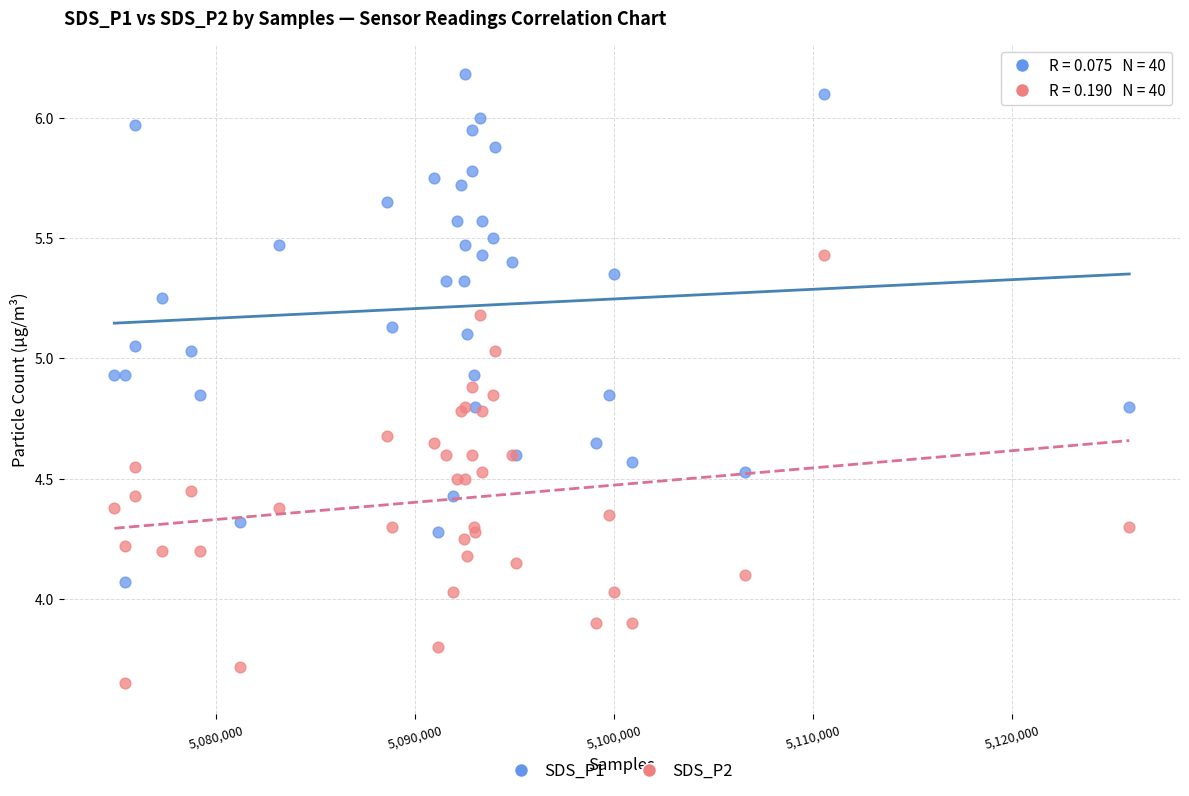

Which series reaches the maximum Y coordinate?

SDS_P1